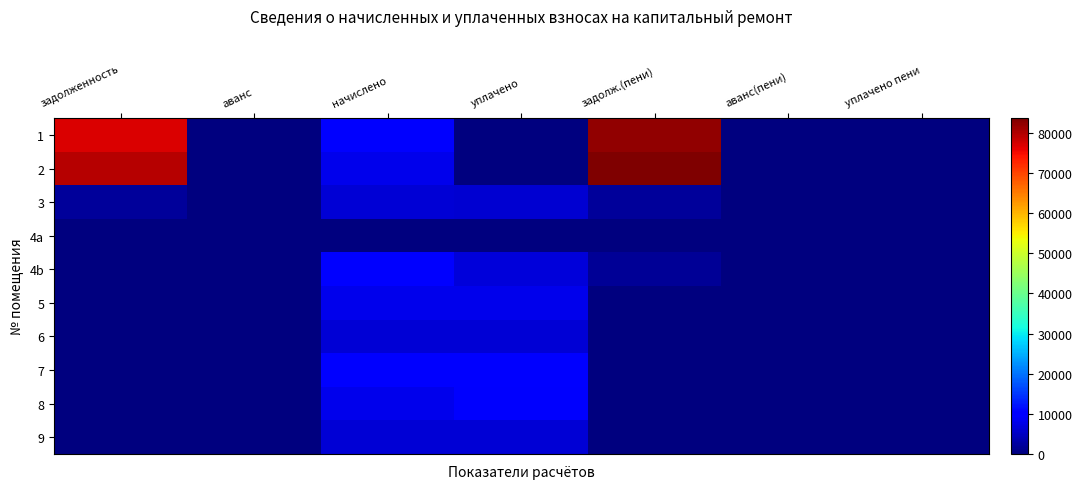

How many categories are shown in the chart?

7